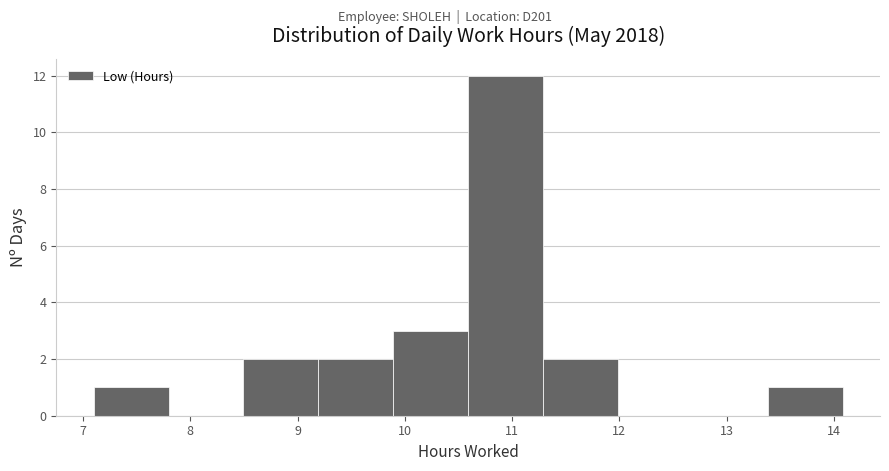

Reading left to right, transcribe this chart: for each bar, give the range it covers on the x-axis and its height. Neither the bar edges nor the heights are printed on the chart, so give them approximately, as read against the axes.

7.1 to 7.8: 1
7.8 to 8.5: 0
8.5 to 9.2: 2
9.2 to 9.9: 2
9.9 to 10.6: 3
10.6 to 11.3: 12
11.3 to 12.0: 2
12.0 to 12.7: 0
12.7 to 13.4: 0
13.4 to 14.1: 1